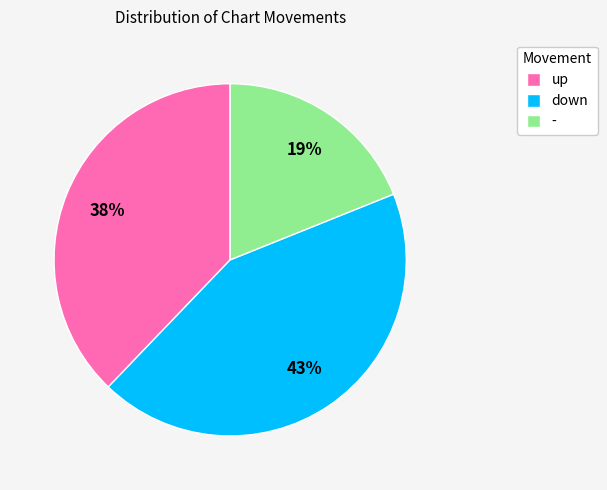

To the nearest percent, what is the combined percentage of down and -?

62%